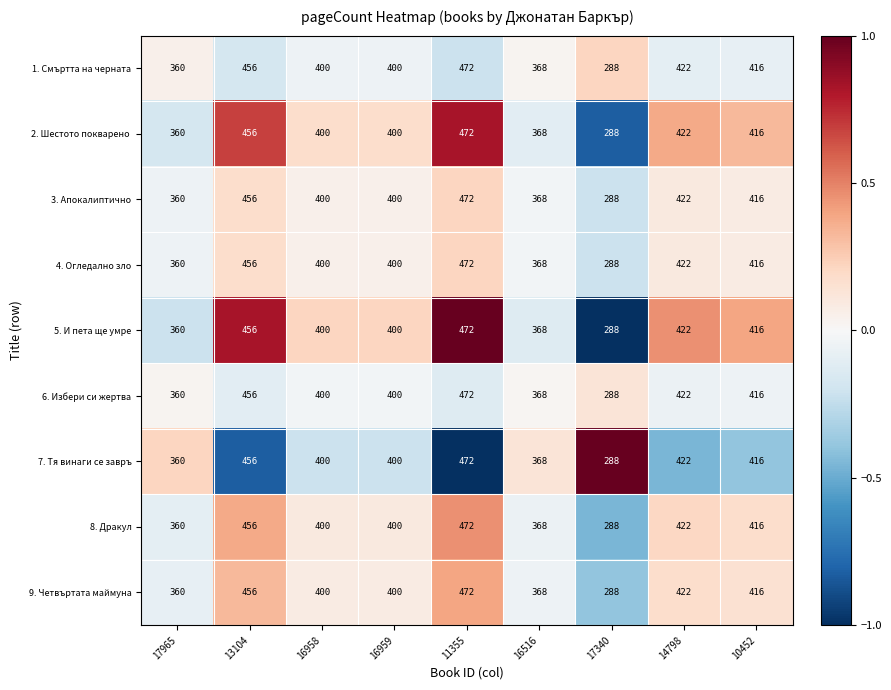

Where is 9. Четвъртата маймуна nearest to the value 380?

16516